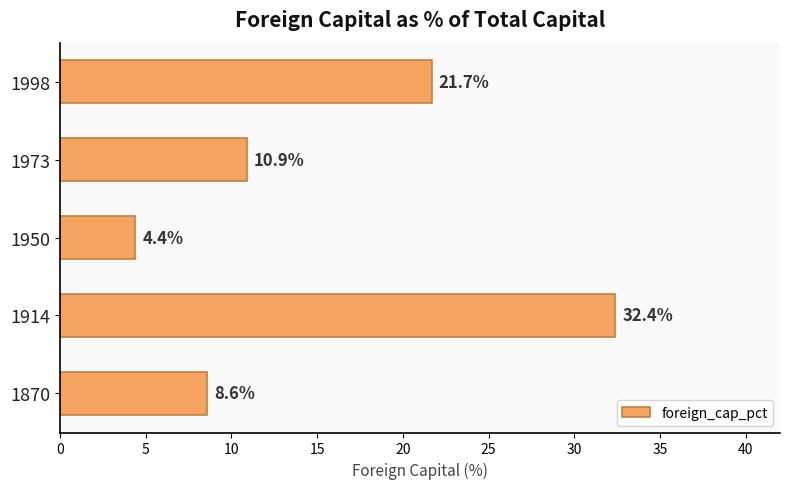

What is the difference between the second highest and second lowest values?

13.1